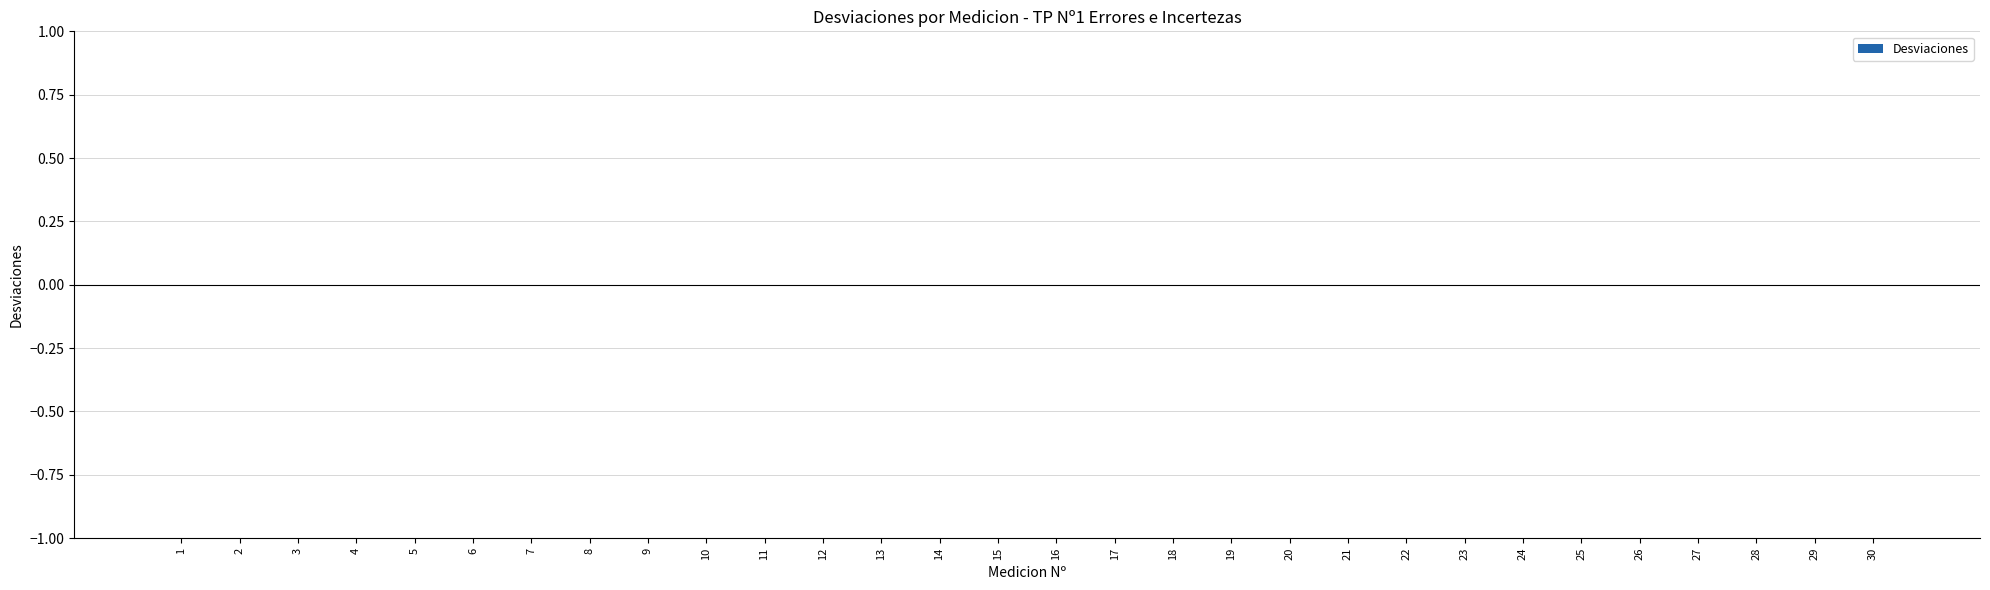

How many data points are less than 16?

15